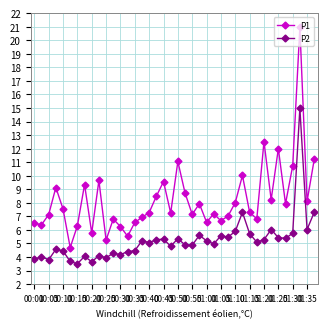

What is the value of the P1 point at the 33rd from the left?

12.5